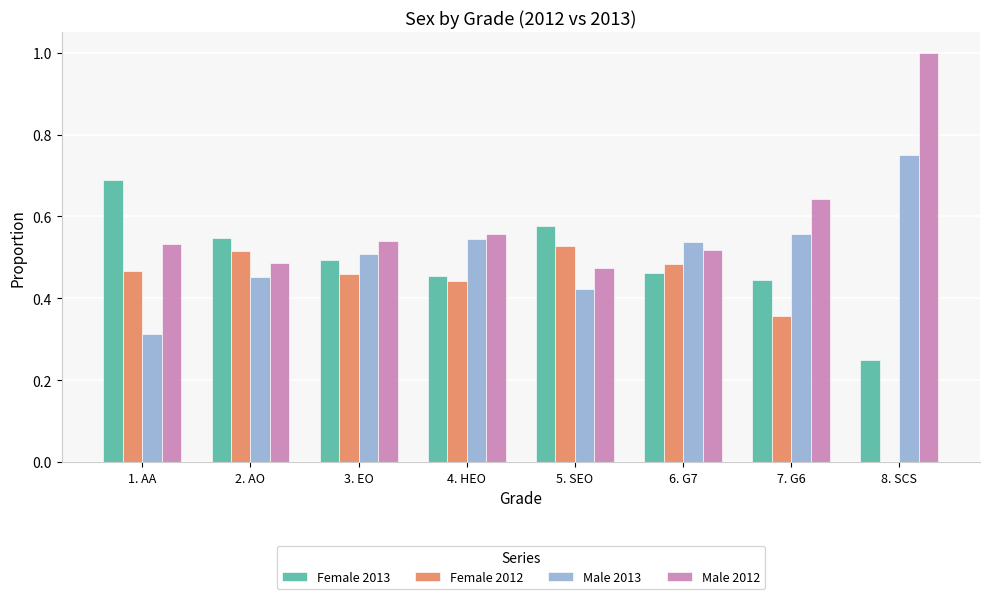

The Male 2013 series shows 0.7 at 5. SEO. True or false?

False